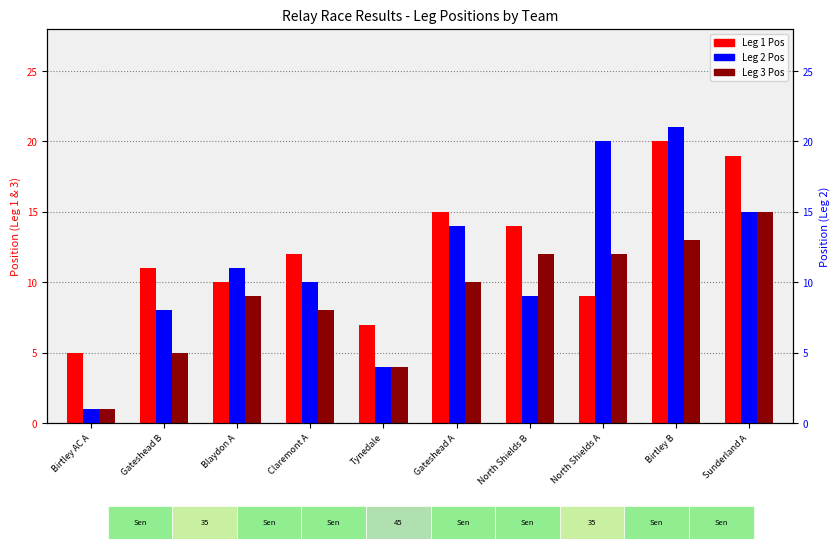

What is the label of the 9th bar from the right?

Gateshead B